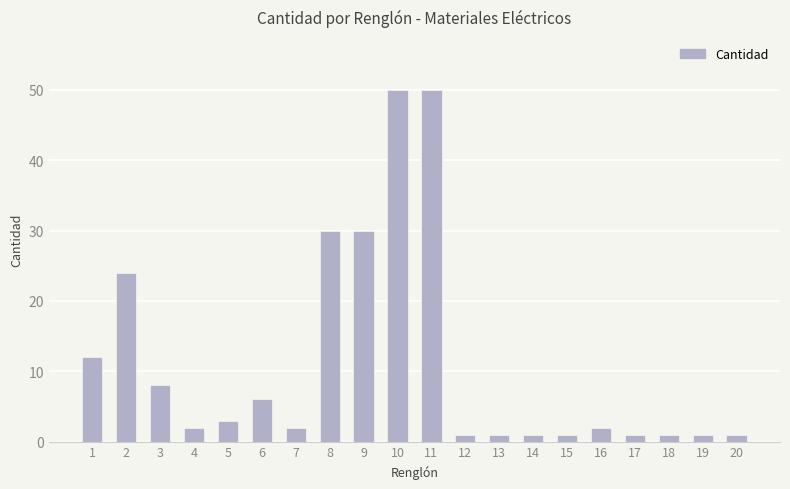

Reading left to right, extract all data points from this chart.

1=12	2=24	3=8	4=2	5=3	6=6	7=2	8=30	9=30	10=50	11=50	12=1	13=1	14=1	15=1	16=2	17=1	18=1	19=1	20=1